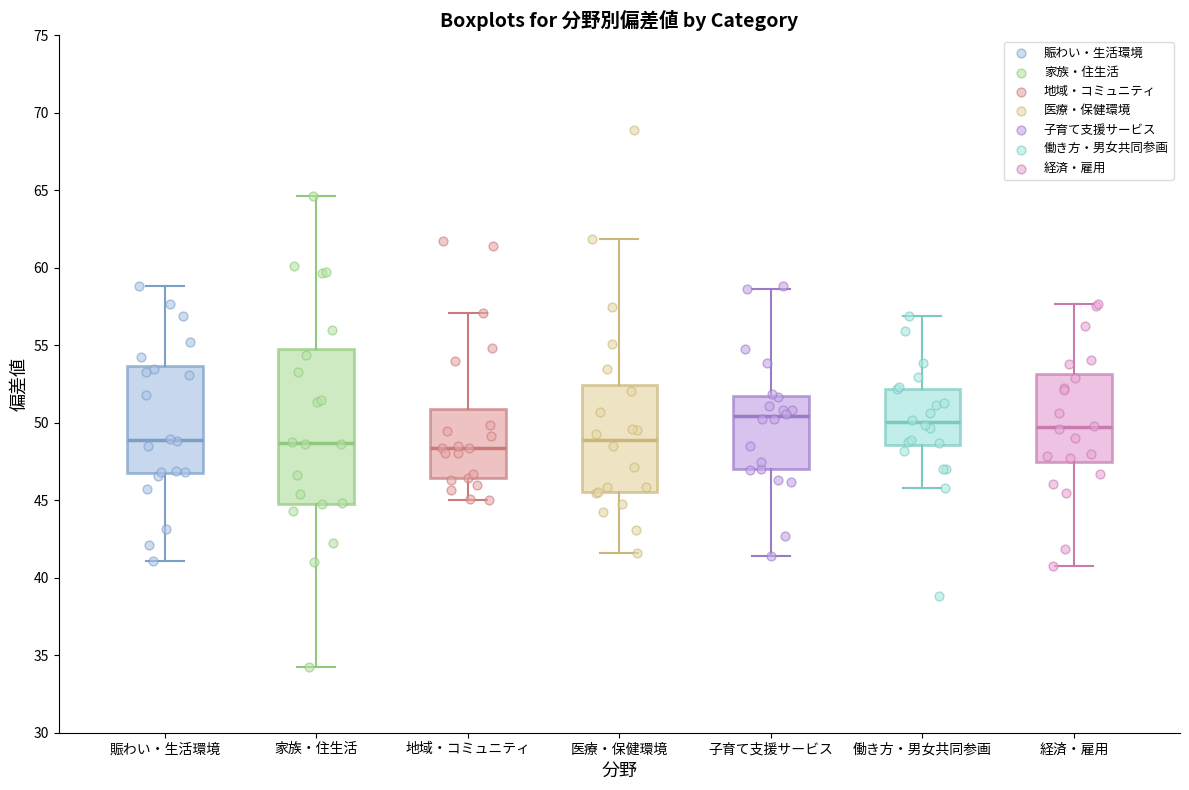

Where is the lower edge of the box for 賑わい・生活環境 on the y-axis? The values are not printed on the chart, so give them approximately, as read against the axis.

47.0